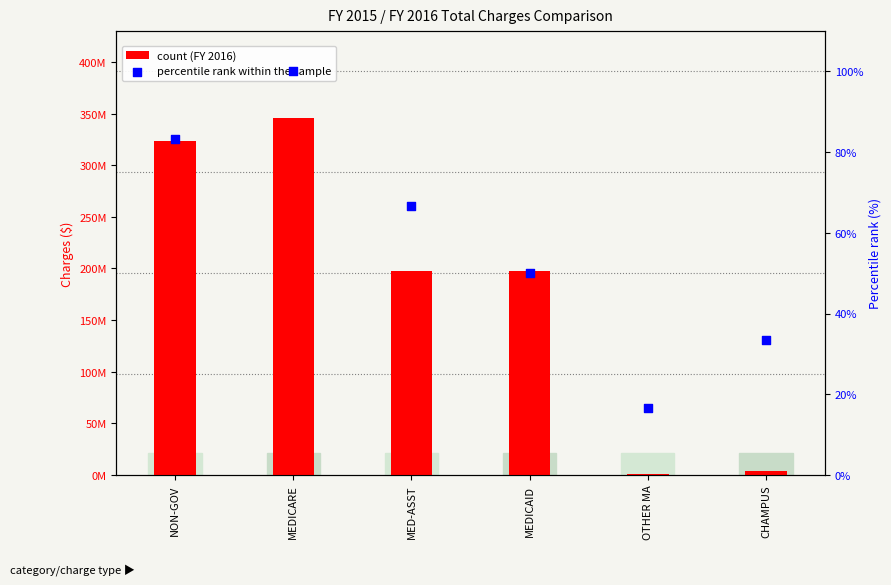

What is the total value across all series at NON-GOV?

323122858.3